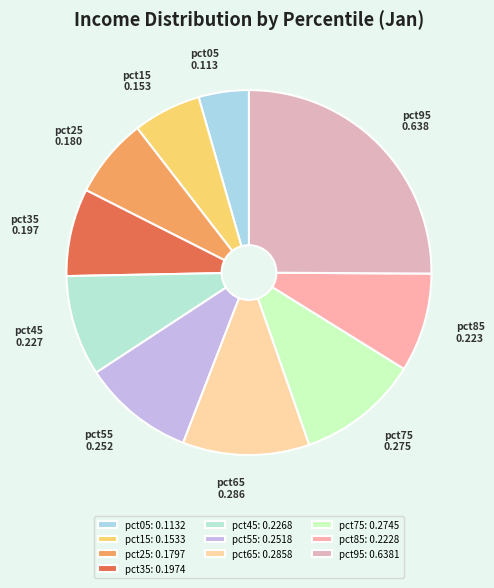

Combined, what portion of the pie is pct65 and pct35?

19.0%